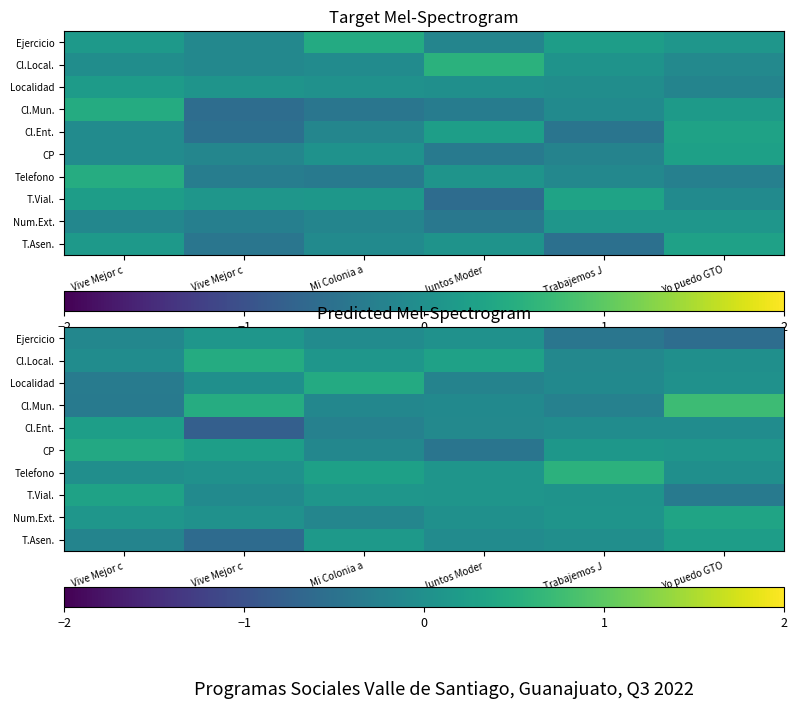

What is the sum of the Telefono values at Juntos Moder and Vive Mejor c?

0.1